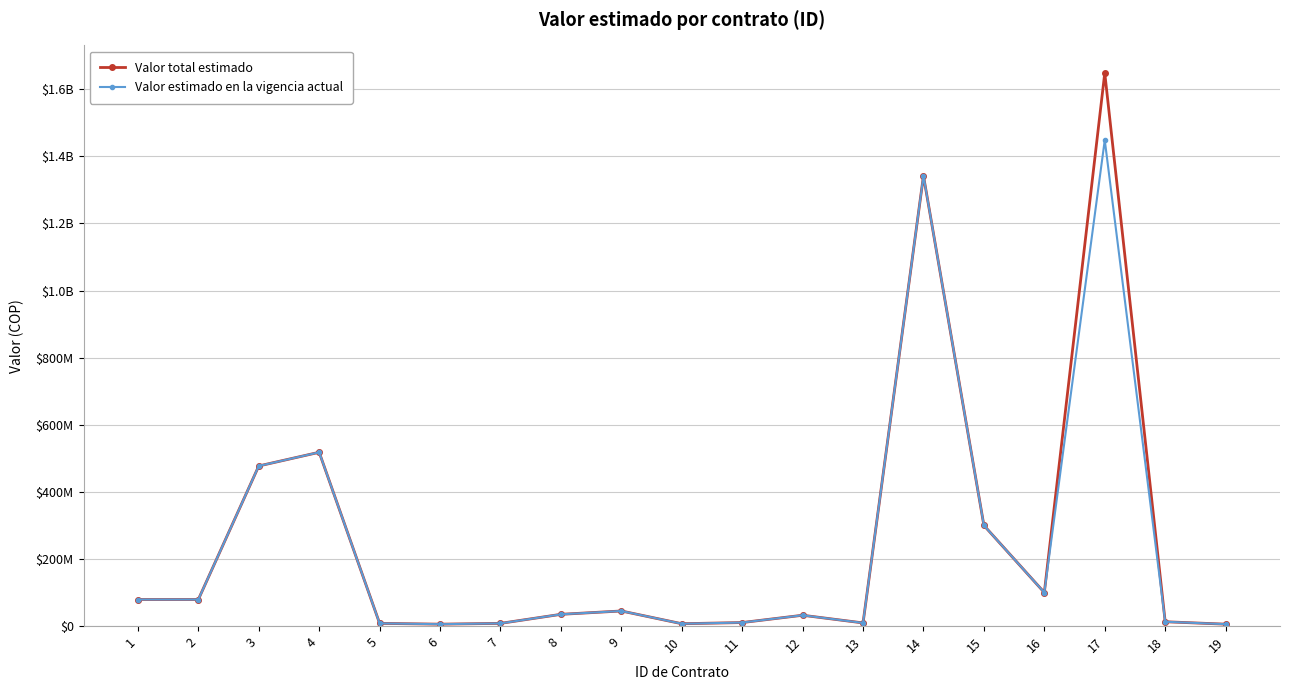

Rank the series by their average value, from lowest to highest.

Valor estimado en la vigencia actual, Valor total estimado